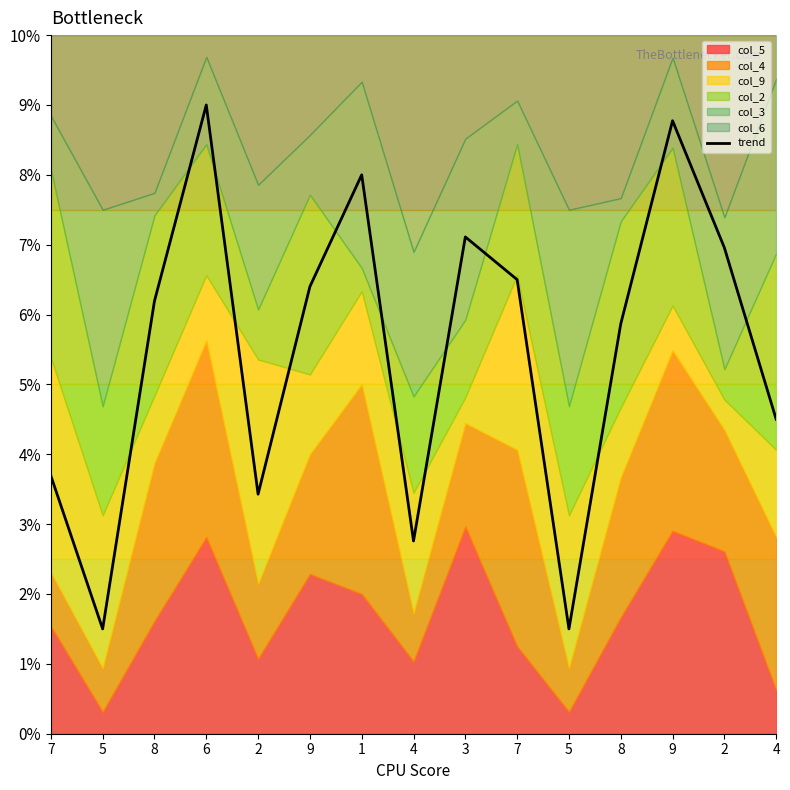

What is the label of the 14th point from the right?

5